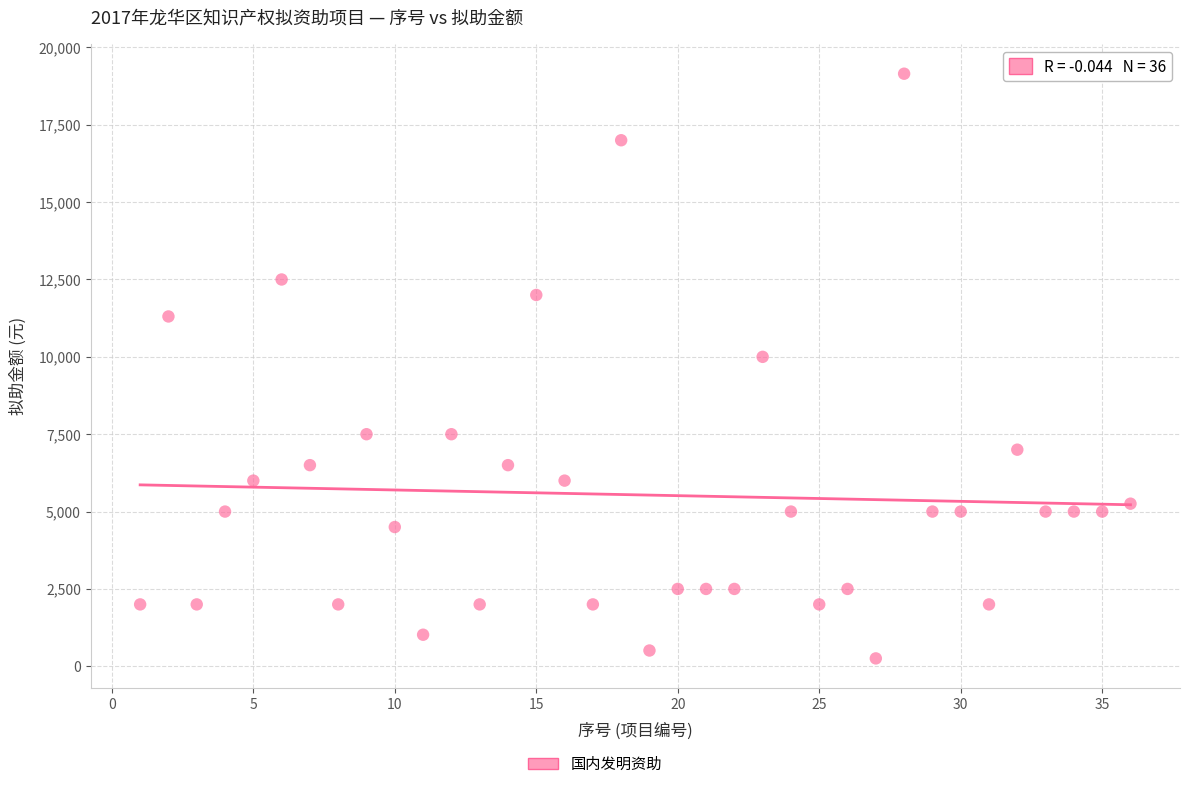

What is the range of Y values (max minus min)?

18895